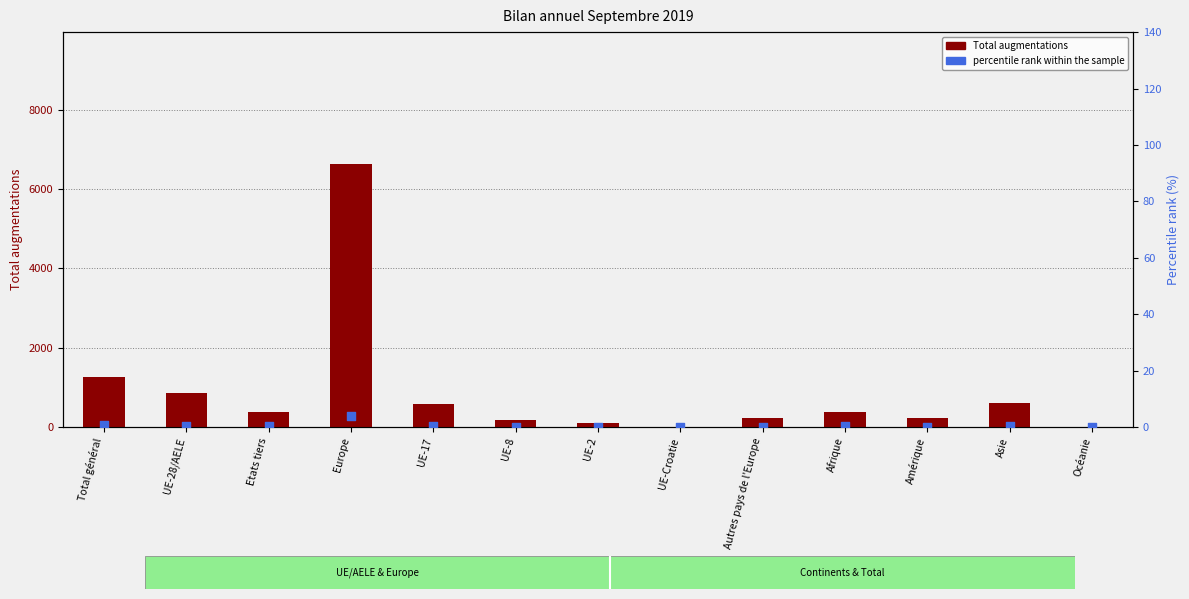

Is the value of percentile rank within the sample at UE-28/AELE greater than the value of Total augmentations at UE-8?

No